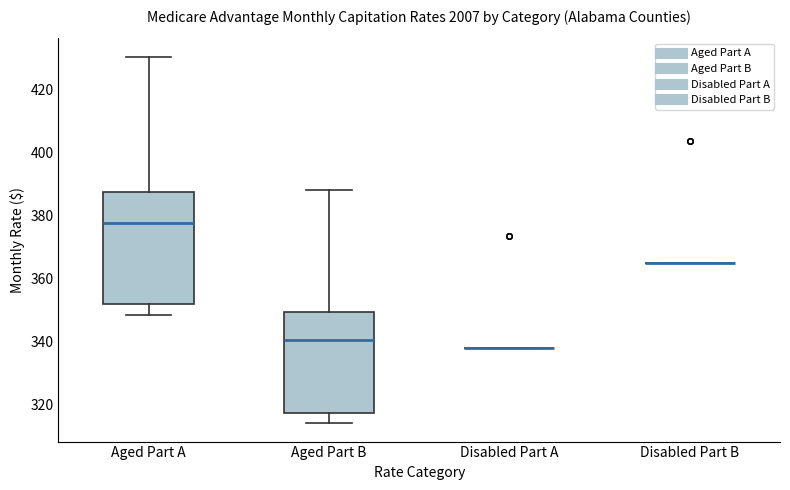

Reading left to right, transcribe this box plot: for each box, give where its median line is, the range the box spans, and where its two whiskers end, as read against the y-axis. The values are not printed on the chart, so give them approximately, as read against the axis.

Aged Part A: median 378, box 352 to 388, whiskers 348 to 430
Aged Part B: median 340, box 318 to 350, whiskers 314 to 388
Disabled Part A: box collapsed to a line at 338, whiskers 338 to 338
Disabled Part B: box collapsed to a line at 366, whiskers 366 to 366